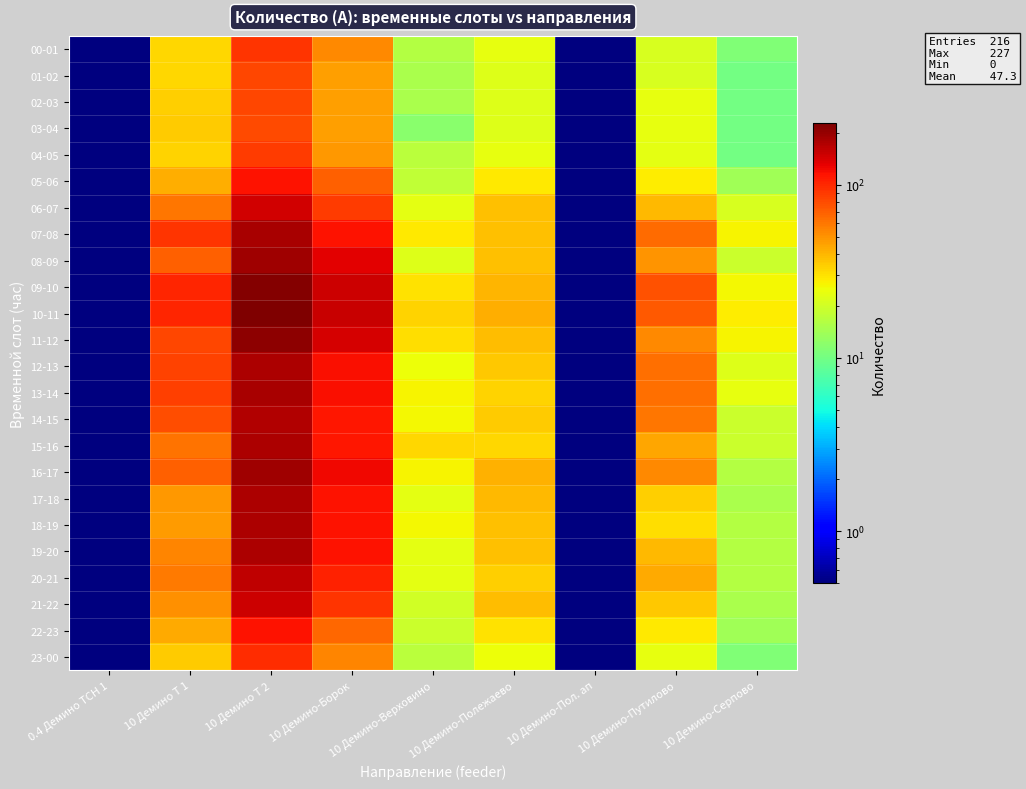

Reading left to right, list all the values displayed in this chart.

00-01: 0.4 Демино ТСН 1=0.1	10 Демино Т 1=32.0	10 Демино Т 2=93.0	10 Демино-Борок=53.0	10 Демино-Верховино=16.0	10 Демино-Полежаево=24.0	10 Демино-Пол. ап=0.1	10 Демино-Путилово=21.0	10 Демино-Серпово=11.0
01-02: 0.4 Демино ТСН 1=0.1	10 Демино Т 1=32.0	10 Демино Т 2=83.0	10 Демино-Борок=46.0	10 Демино-Верховино=15.0	10 Демино-Полежаево=22.0	10 Демино-Пол. ап=0.1	10 Демино-Путилово=21.0	10 Демино-Серпово=10.0
02-03: 0.4 Демино ТСН 1=0.1	10 Демино Т 1=34.0	10 Демино Т 2=82.0	10 Демино-Борок=46.0	10 Демино-Верховино=15.0	10 Демино-Полежаево=22.0	10 Демино-Пол. ап=0.1	10 Демино-Путилово=24.0	10 Демино-Серпово=10.0
03-04: 0.4 Демино ТСН 1=0.1	10 Демино Т 1=35.0	10 Демино Т 2=80.0	10 Демино-Борок=46.0	10 Демино-Верховино=12.0	10 Демино-Полежаево=22.0	10 Демино-Пол. ап=0.1	10 Демино-Путилово=24.0	10 Демино-Серпово=10.0
04-05: 0.4 Демино ТСН 1=0.1	10 Демино Т 1=33.0	10 Демино Т 2=89.0	10 Демино-Борок=49.0	10 Демино-Верховино=17.0	10 Демино-Полежаево=24.0	10 Демино-Пол. ап=0.1	10 Демино-Путилово=23.0	10 Демино-Серпово=10.0
05-06: 0.4 Демино ТСН 1=0.1	10 Демино Т 1=42.0	10 Демино Т 2=116.0	10 Демино-Борок=69.0	10 Демино-Верховино=18.0	10 Демино-Полежаево=29.0	10 Демино-Пол. ап=0.1	10 Демино-Путилово=28.0	10 Демино-Серпово=14.0
06-07: 0.4 Демино ТСН 1=0.1	10 Демино Т 1=60.0	10 Демино Т 2=147.0	10 Демино-Борок=88.0	10 Демино-Верховино=23.0	10 Демино-Полежаево=37.0	10 Демино-Пол. ап=0.1	10 Демино-Путилово=39.0	10 Демино-Серпово=21.0
07-08: 0.4 Демино ТСН 1=0.1	10 Демино Т 1=93.0	10 Демино Т 2=181.0	10 Демино-Борок=115.0	10 Демино-Верховино=29.0	10 Демино-Полежаево=37.0	10 Демино-Пол. ап=0.1	10 Демино-Путилово=65.0	10 Демино-Серпово=27.0
08-09: 0.4 Демино ТСН 1=0.1	10 Демино Т 1=69.0	10 Демино Т 2=192.0	10 Демино-Борок=134.0	10 Демино-Верховино=22.0	10 Демино-Полежаево=37.0	10 Демино-Пол. ап=0.1	10 Демино-Путилово=50.0	10 Демино-Серпово=19.0
09-10: 0.4 Демино ТСН 1=0.1	10 Демино Т 1=101.0	10 Демино Т 2=219.0	10 Демино-Борок=150.0	10 Демино-Верховино=30.0	10 Демино-Полежаево=40.0	10 Демино-Пол. ап=0.1	10 Демино-Путилово=76.0	10 Демино-Серпово=26.0
10-11: 0.4 Демино ТСН 1=0.1	10 Демино Т 1=101.0	10 Демино Т 2=227.0	10 Демино-Борок=152.0	10 Демино-Верховино=33.0	10 Демино-Полежаево=42.0	10 Демино-Пол. ап=0.1	10 Демино-Путилово=73.0	10 Демино-Серпово=28.0
11-12: 0.4 Демино ТСН 1=0.1	10 Демино Т 1=82.0	10 Демино Т 2=209.0	10 Демино-Борок=141.0	10 Демино-Верховино=31.0	10 Демино-Полежаево=38.0	10 Демино-Пол. ап=0.1	10 Демино-Путилово=54.0	10 Демино-Серпово=27.0
12-13: 0.4 Демино ТСН 1=0.1	10 Демино Т 1=85.0	10 Демино Т 2=177.0	10 Демино-Борок=117.0	10 Демино-Верховино=25.0	10 Демино-Полежаево=36.0	10 Демино-Пол. ап=0.1	10 Демино-Путилово=63.0	10 Демино-Серпово=22.0
13-14: 0.4 Демино ТСН 1=0.1	10 Демино Т 1=87.0	10 Демино Т 2=179.0	10 Демино-Борок=119.0	10 Демино-Верховино=27.0	10 Демино-Полежаево=33.0	10 Демино-Пол. ап=0.1	10 Демино-Путилово=63.0	10 Демино-Серпово=24.0
14-15: 0.4 Демино ТСН 1=0.1	10 Демино Т 1=79.0	10 Демино Т 2=174.0	10 Демино-Борок=113.0	10 Демино-Верховино=26.0	10 Демино-Полежаево=35.0	10 Демино-Пол. ап=0.1	10 Демино-Путилово=60.0	10 Демино-Серпово=19.0
15-16: 0.4 Демино ТСН 1=0.1	10 Демино Т 1=62.0	10 Демино Т 2=177.0	10 Демино-Борок=113.0	10 Демино-Верховино=32.0	10 Демино-Полежаево=32.0	10 Демино-Пол. ап=0.1	10 Демино-Путилово=44.0	10 Демино-Серпово=19.0
16-17: 0.4 Демино ТСН 1=0.1	10 Демино Т 1=69.0	10 Демино Т 2=189.0	10 Демино-Борок=122.0	10 Демино-Верховино=27.0	10 Демино-Полежаево=41.0	10 Демино-Пол. ап=0.1	10 Демино-Путилово=53.0	10 Демино-Серпово=16.0
17-18: 0.4 Демино ТСН 1=0.1	10 Демино Т 1=49.0	10 Демино Т 2=178.0	10 Демино-Борок=116.0	10 Демино-Верховино=23.0	10 Демино-Полежаево=39.0	10 Демино-Пол. ап=0.1	10 Демино-Путилово=34.0	10 Демино-Серпово=15.0
18-19: 0.4 Демино ТСН 1=0.1	10 Демино Т 1=47.0	10 Демино Т 2=178.0	10 Демино-Борок=116.0	10 Демино-Верховино=26.0	10 Демино-Полежаево=37.0	10 Демино-Пол. ап=0.1	10 Демино-Путилово=31.0	10 Демино-Серпово=16.0
19-20: 0.4 Демино ТСН 1=0.1	10 Демино Т 1=55.0	10 Демино Т 2=175.0	10 Демино-Борок=115.0	10 Демино-Верховино=23.0	10 Демино-Полежаево=37.0	10 Демино-Пол. ап=0.1	10 Демино-Путилово=39.0	10 Демино-Серпово=16.0
20-21: 0.4 Демино ТСН 1=0.1	10 Демино Т 1=59.0	10 Демино Т 2=162.0	10 Демино-Борок=105.0	10 Демино-Верховино=23.0	10 Демино-Полежаево=34.0	10 Демино-Пол. ап=0.1	10 Демино-Путилово=43.0	10 Демино-Серпово=16.0
21-22: 0.4 Демино ТСН 1=0.1	10 Демино Т 1=51.0	10 Демино Т 2=150.0	10 Демино-Борок=93.0	10 Демино-Верховино=20.0	10 Демино-Полежаево=38.0	10 Демино-Пол. ап=0.1	10 Демино-Путилово=36.0	10 Демино-Серпово=15.0
22-23: 0.4 Демино ТСН 1=0.1	10 Демино Т 1=43.0	10 Демино Т 2=116.0	10 Демино-Борок=67.0	10 Демино-Верховино=19.0	10 Демино-Полежаево=30.0	10 Демино-Пол. ап=0.1	10 Демино-Путилово=29.0	10 Демино-Серпово=14.0
23-00: 0.4 Демино ТСН 1=0.1	10 Демино Т 1=35.0	10 Демино Т 2=97.0	10 Демино-Борок=55.0	10 Демино-Верховино=17.0	10 Демино-Полежаево=25.0	10 Демино-Пол. ап=0.1	10 Демино-Путилово=24.0	10 Демино-Серпово=11.0